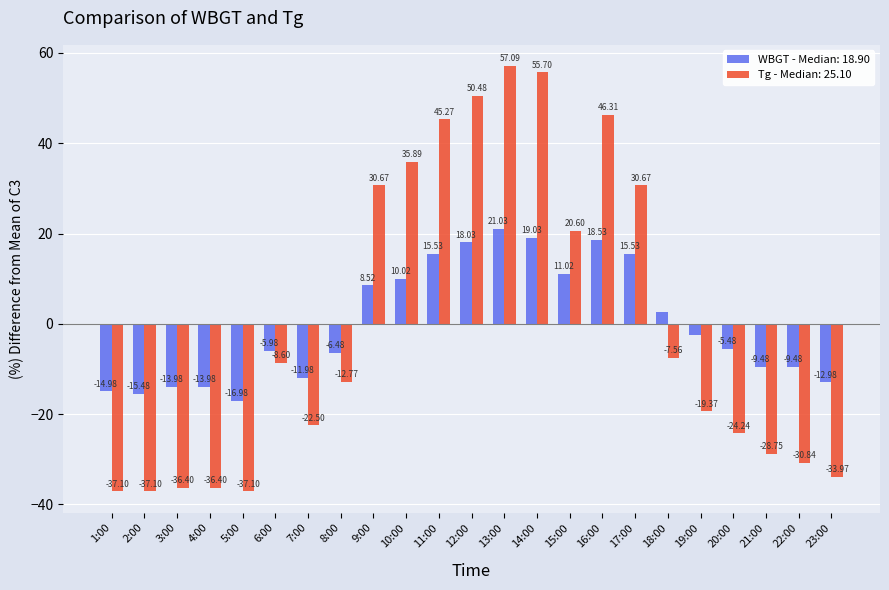

What is the label of the 12th bar from the left?

12:00